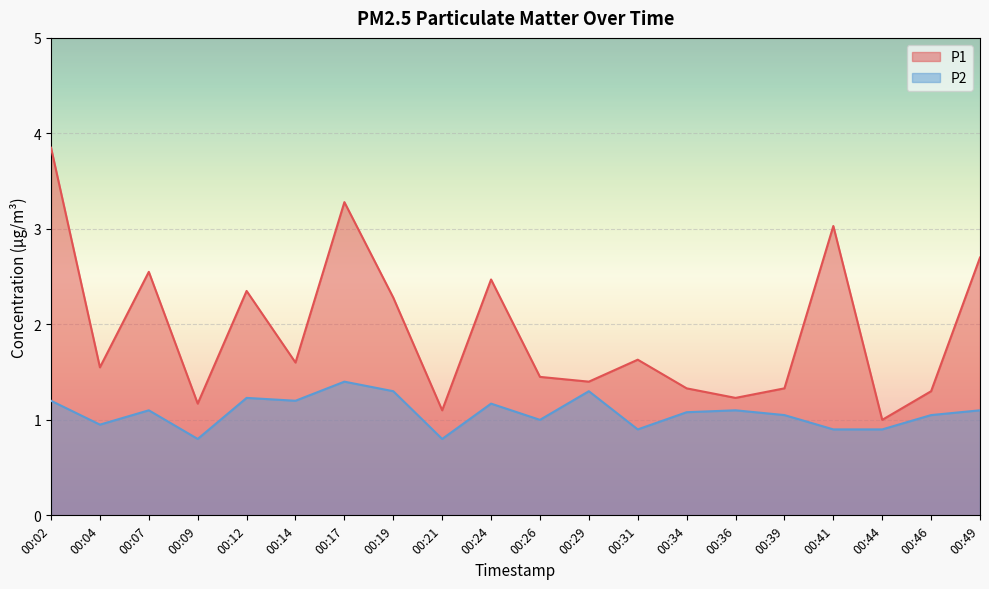

How many lines are shown in the chart?

2